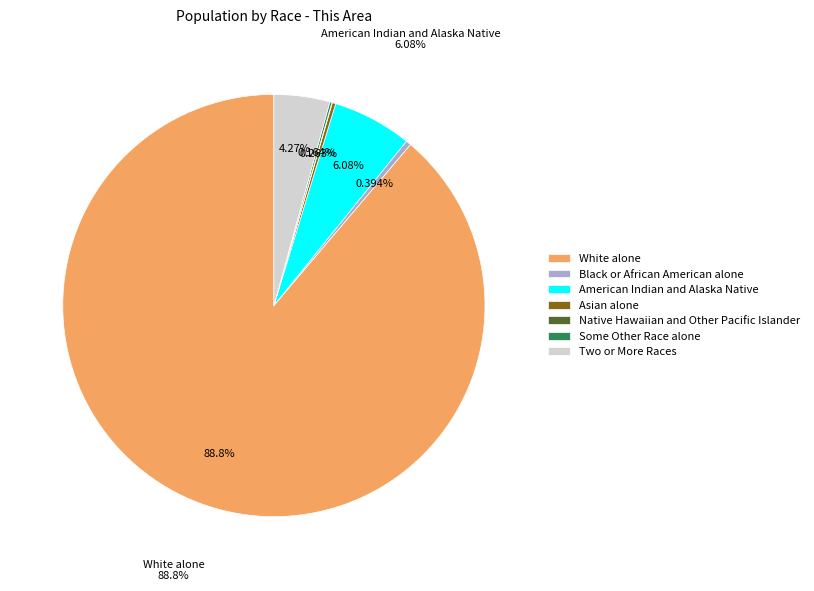

What is the change in value from Native Hawaiian and Other Pacific Islander to Two or More Races?

+129